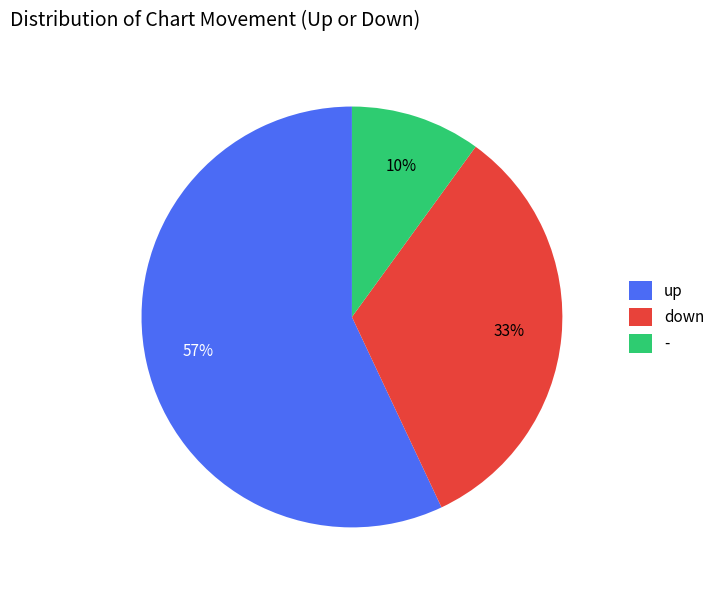

Is up the majority of the pie?

Yes